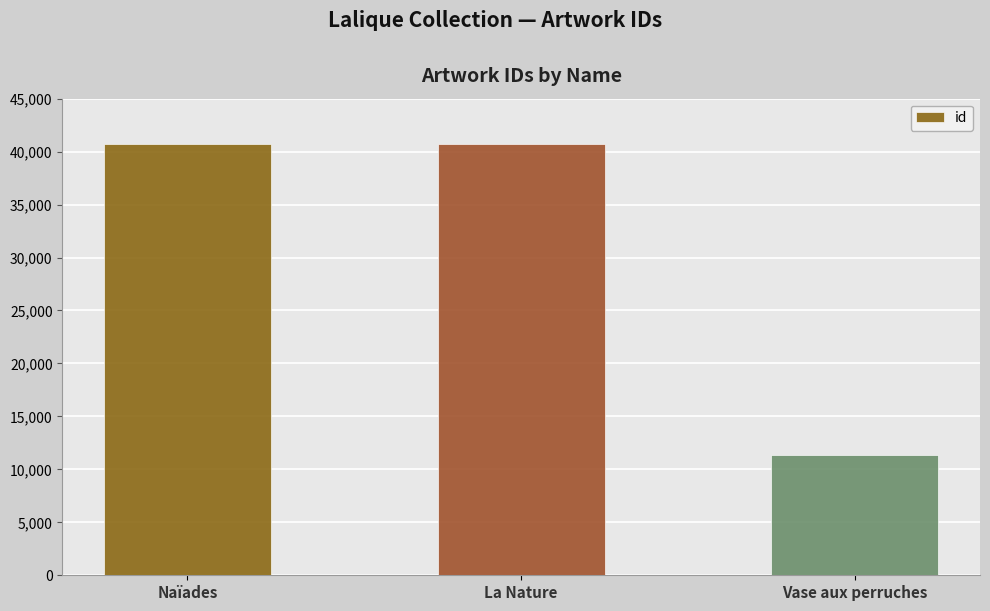

True or false: the data shows 40686 at La Nature.

True